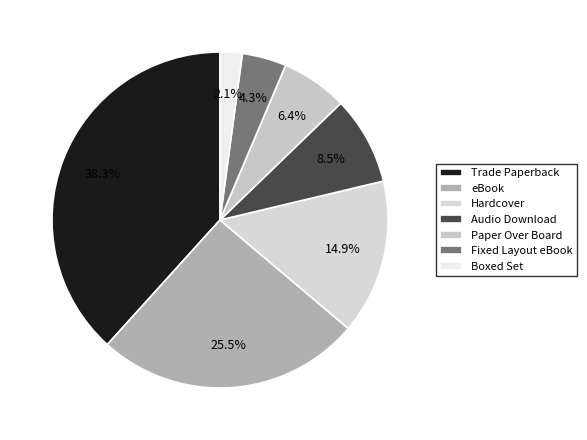

Combined, what portion of the pie is Paper Over Board and Boxed Set?

8.5%